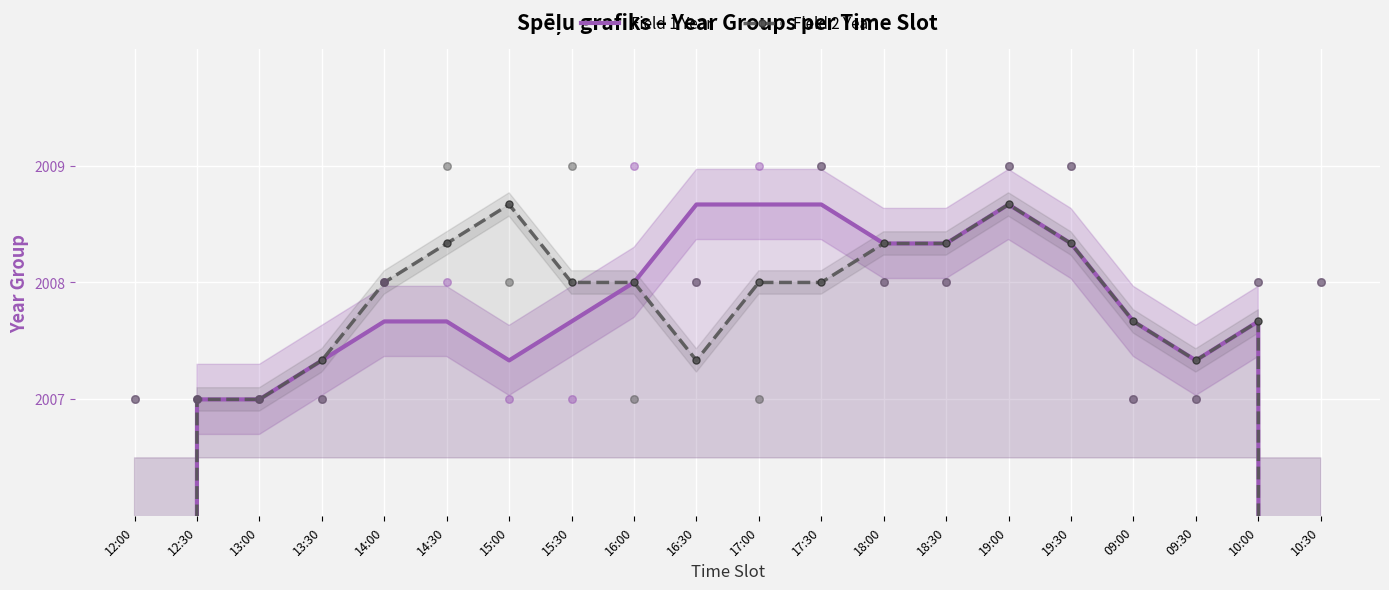

What is the total value across all series at 18:00?

4016.7